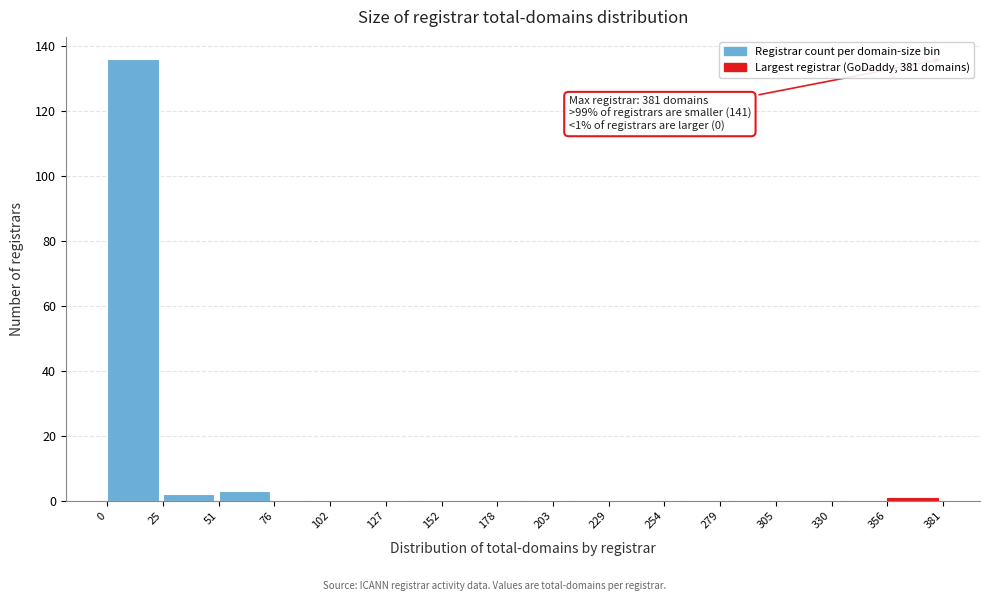

Over which range of the x-axis is the bar tallest?

0 to 25